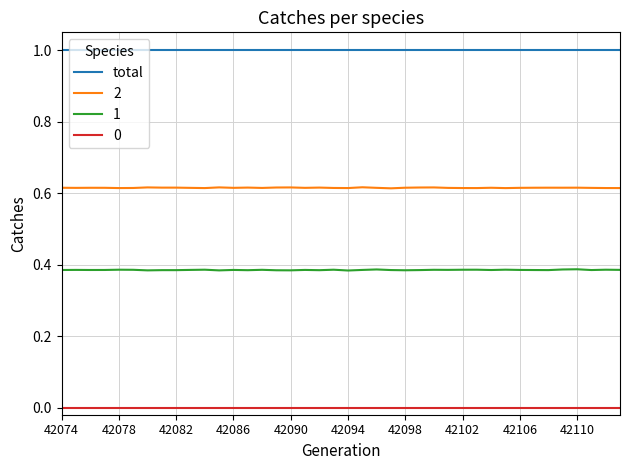

True or false: 2 and 0 cross at least once.

False